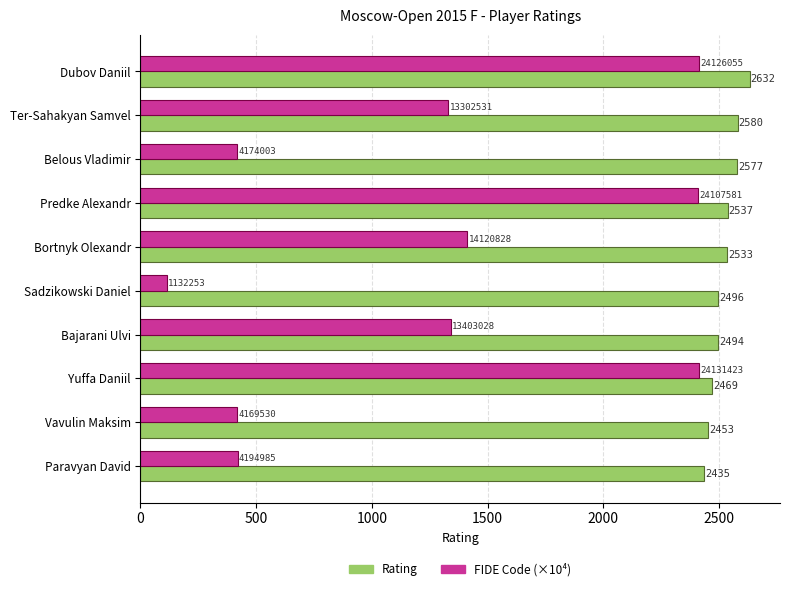

The value of Rating at Yuffa Daniil is 554.4. True or false?

False